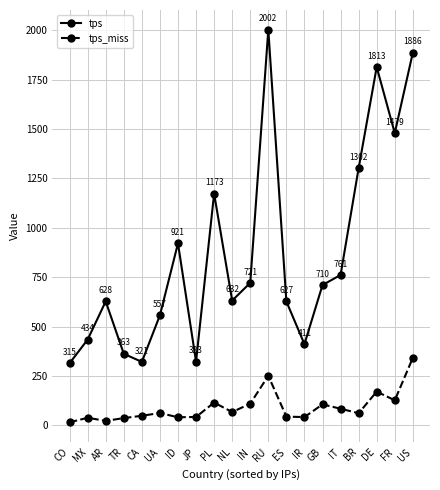

What are all the series names shown in the legend?

tps, tps_miss